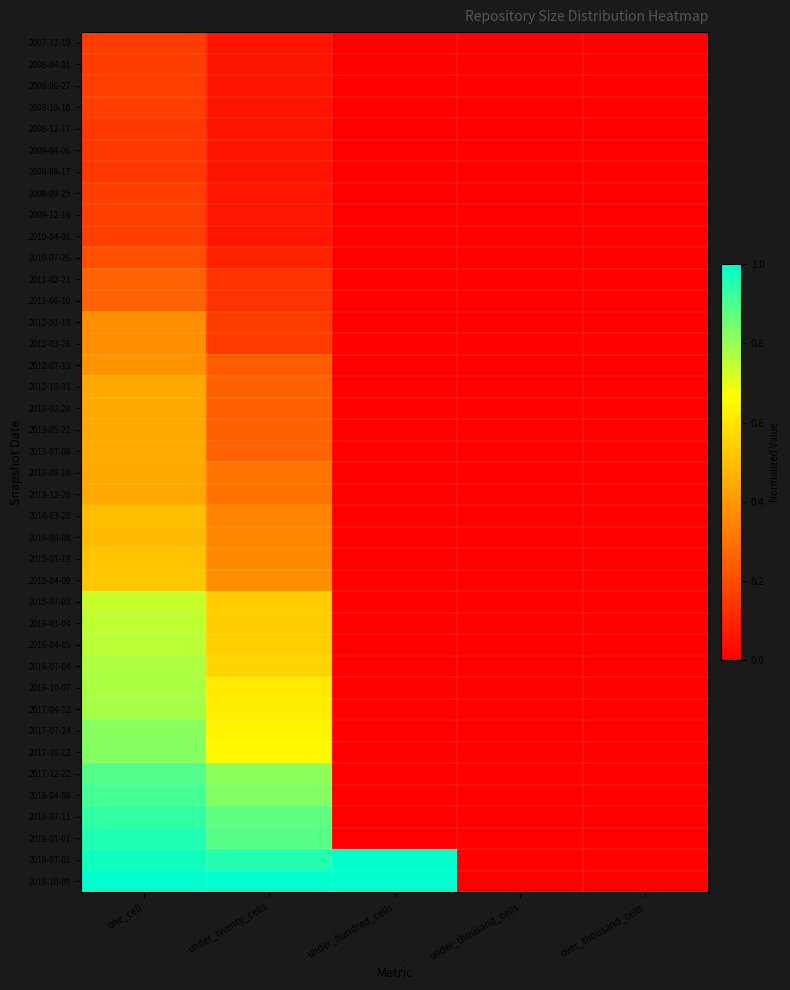

What is the spread (max minus min) of values at under_twenty_cells?

0.9